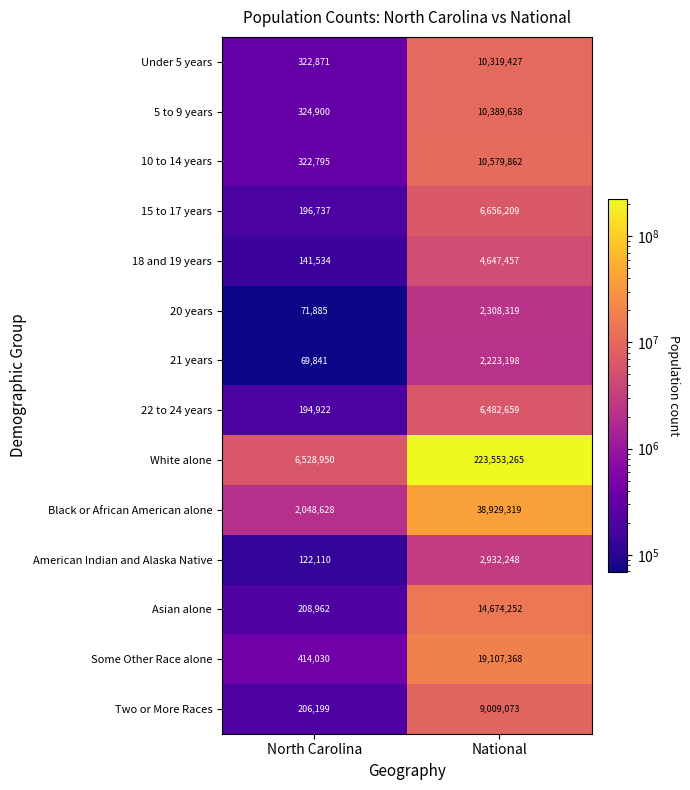

At which label is 10 to 14 years closest to 5451328?

North Carolina